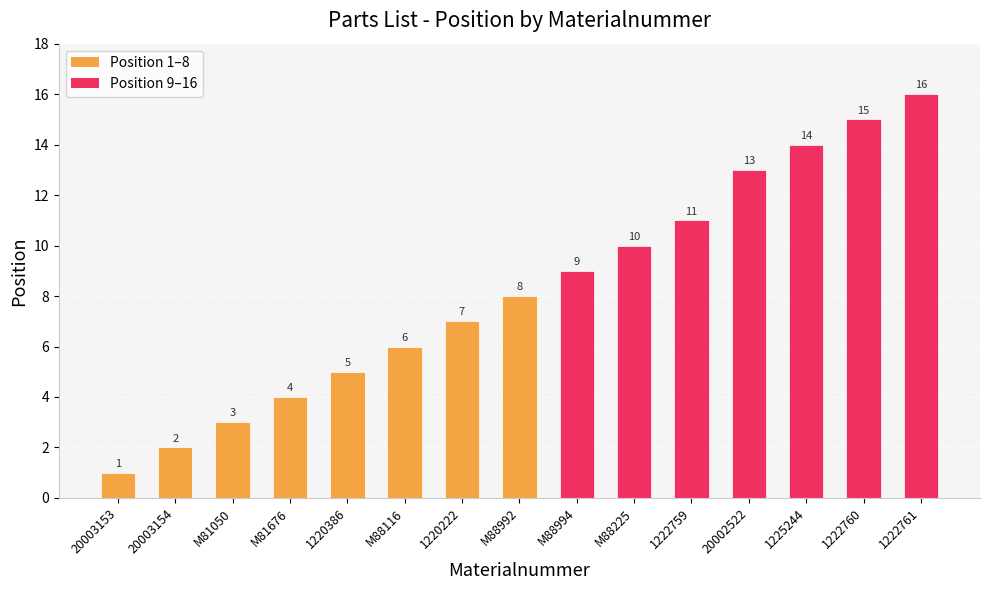

Which has a higher value, 20002522 or 1222760?

1222760